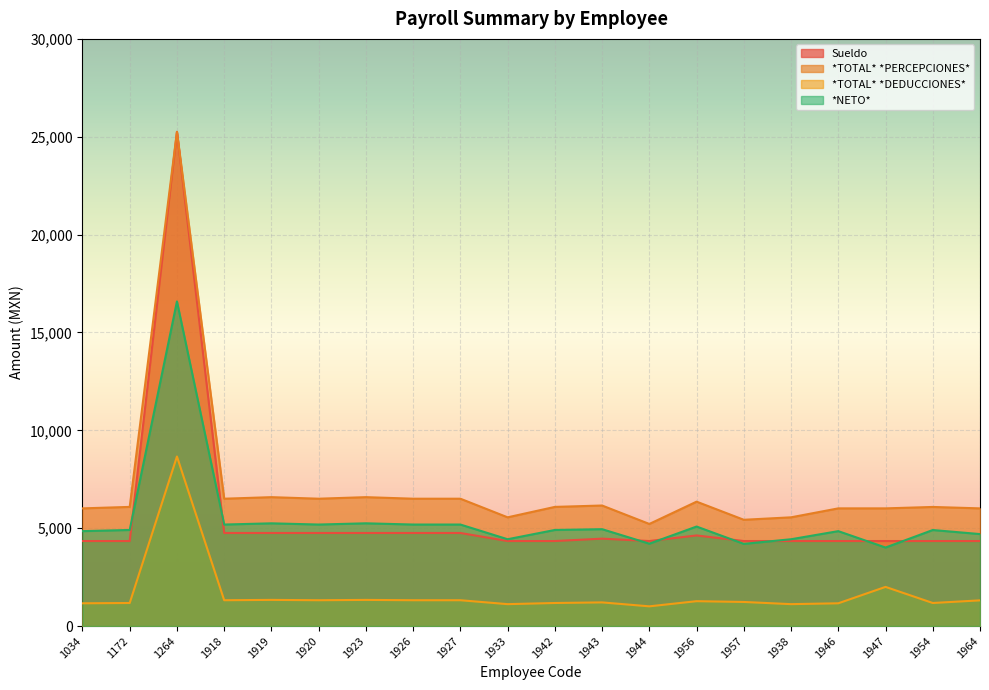

What is the label of the 15th point from the right?

1920